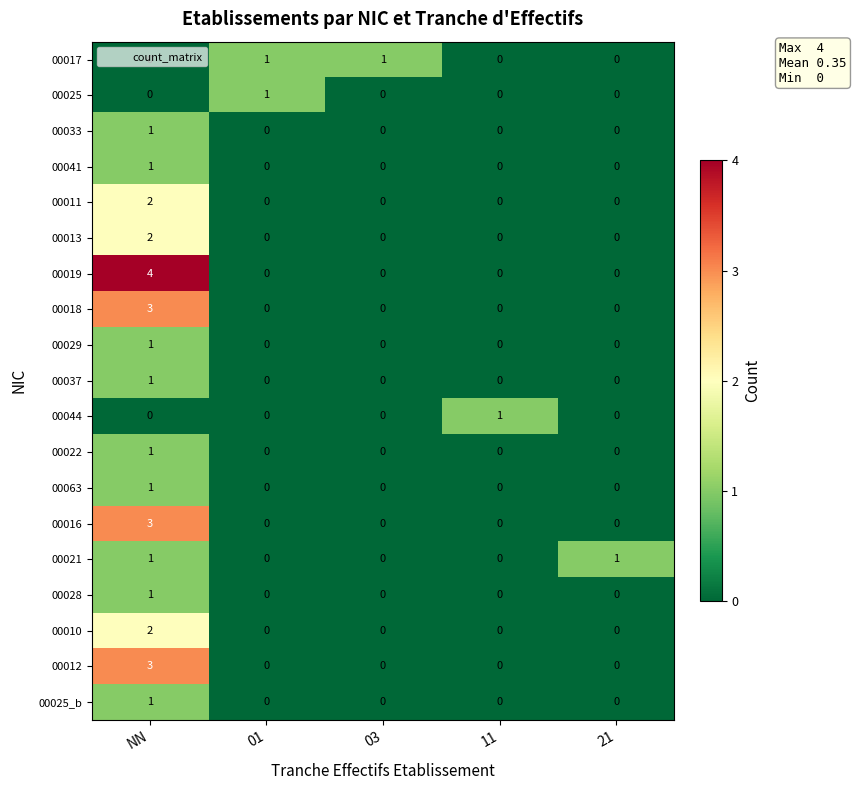

The 00016 series shows -1 at 11. True or false?

False